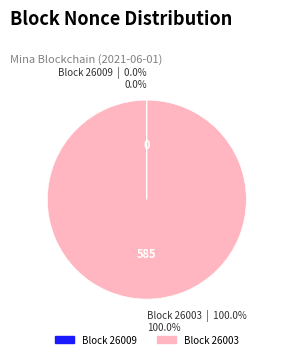

Which slice is the smallest?

26009